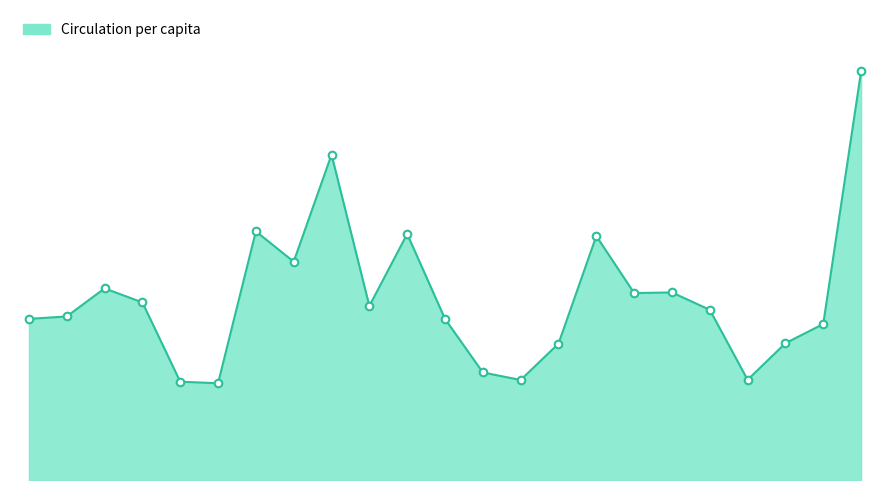

Is this an area chart (filled region under the line)?

Yes